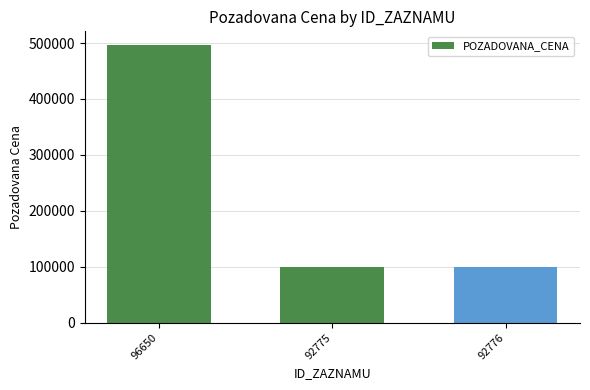

Reading left to right, what are all the values shown in this chart?

96650=496060	92775=99270	92776=99270